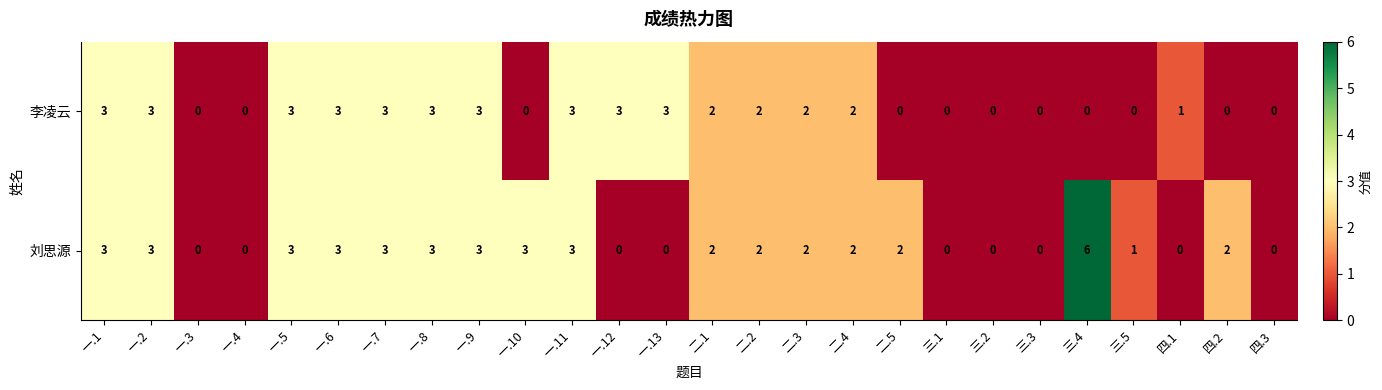

Is the value of 刘思源 at 二.3 greater than the value of 李凌云 at 一.13?

No